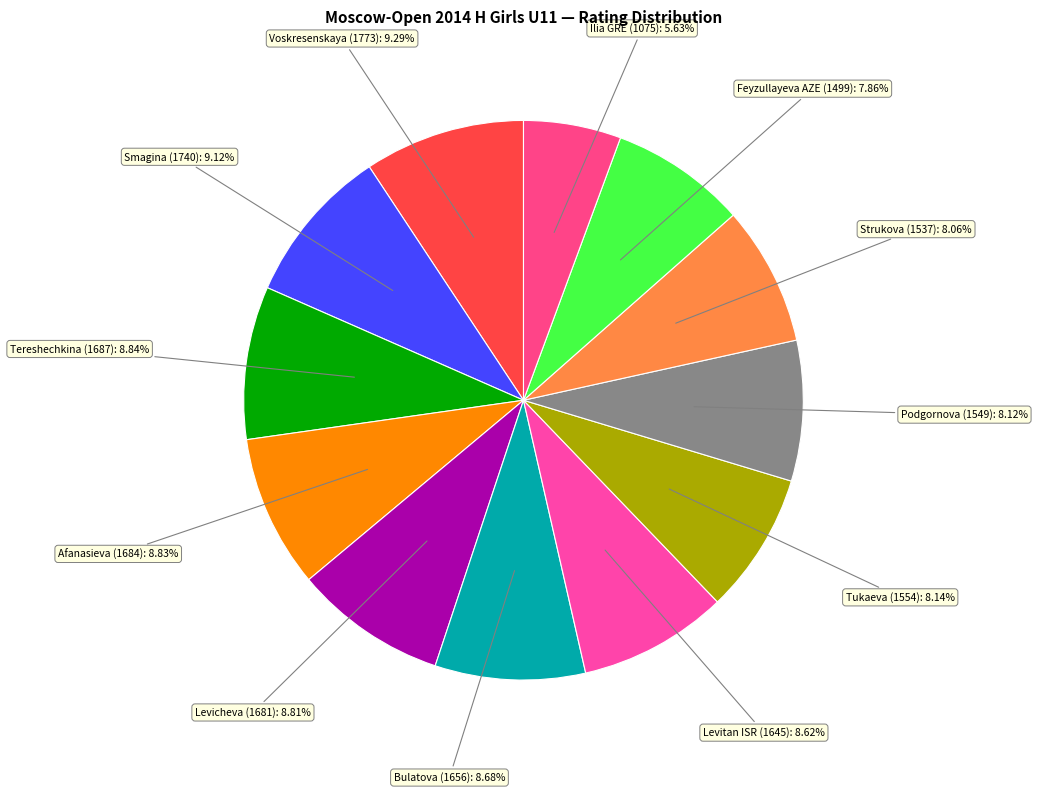

Which category has the smallest portion of the pie?

Ilia GRE (1075)